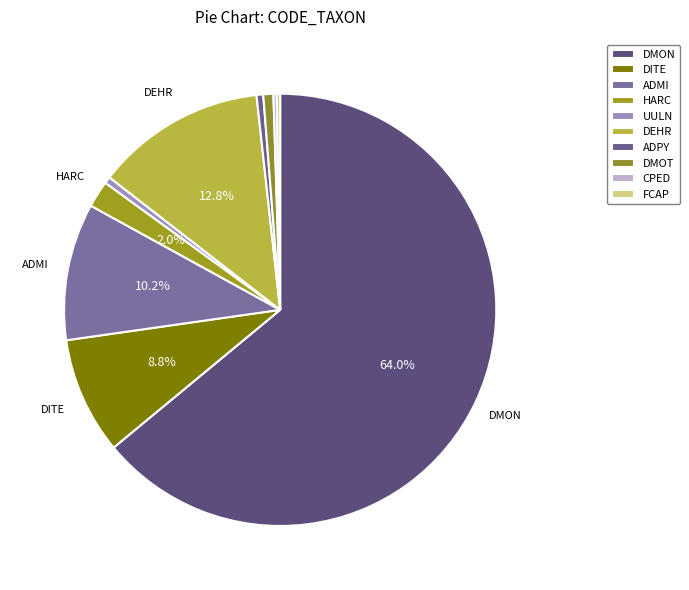

Which has a higher value, ADPY or FCAP?

ADPY